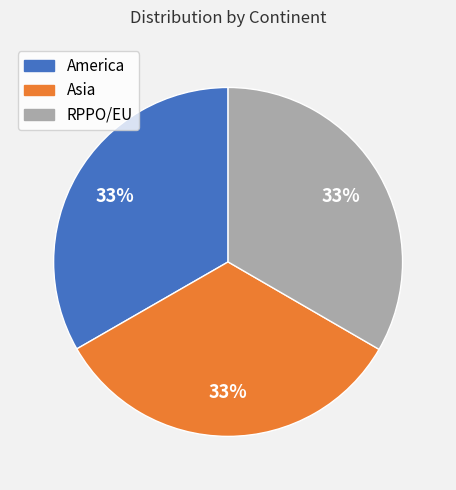

Approximately how many times larger is the value at Asia compared to RPPO/EU?

1.0